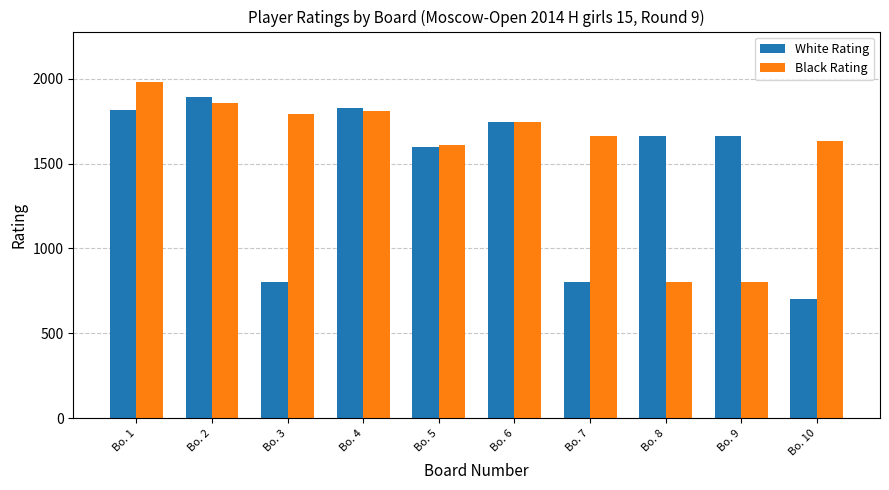

The value of White Rating at Bo. 1 is 780. True or false?

False